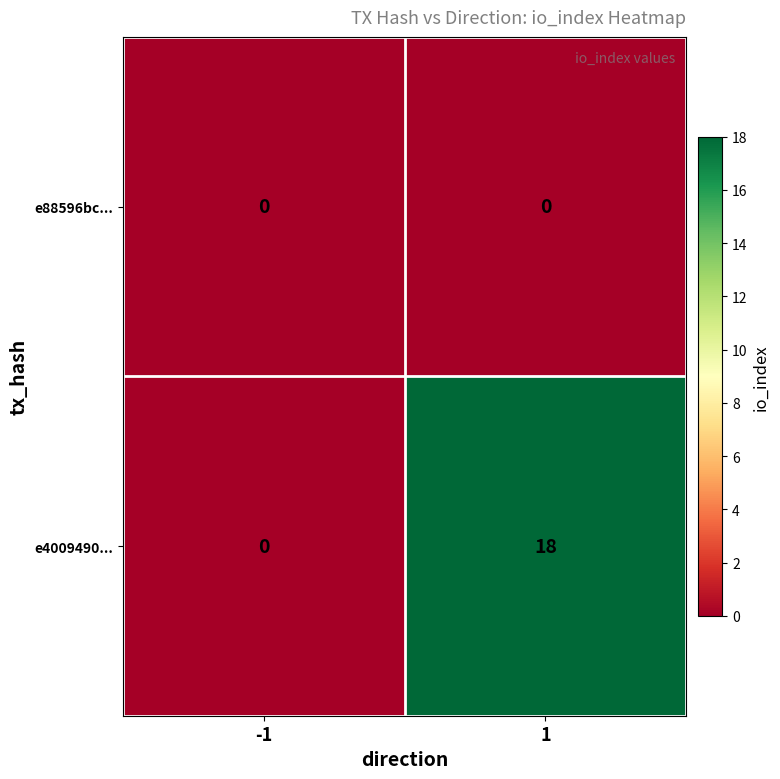

At which category is the sum across all series the highest?

1